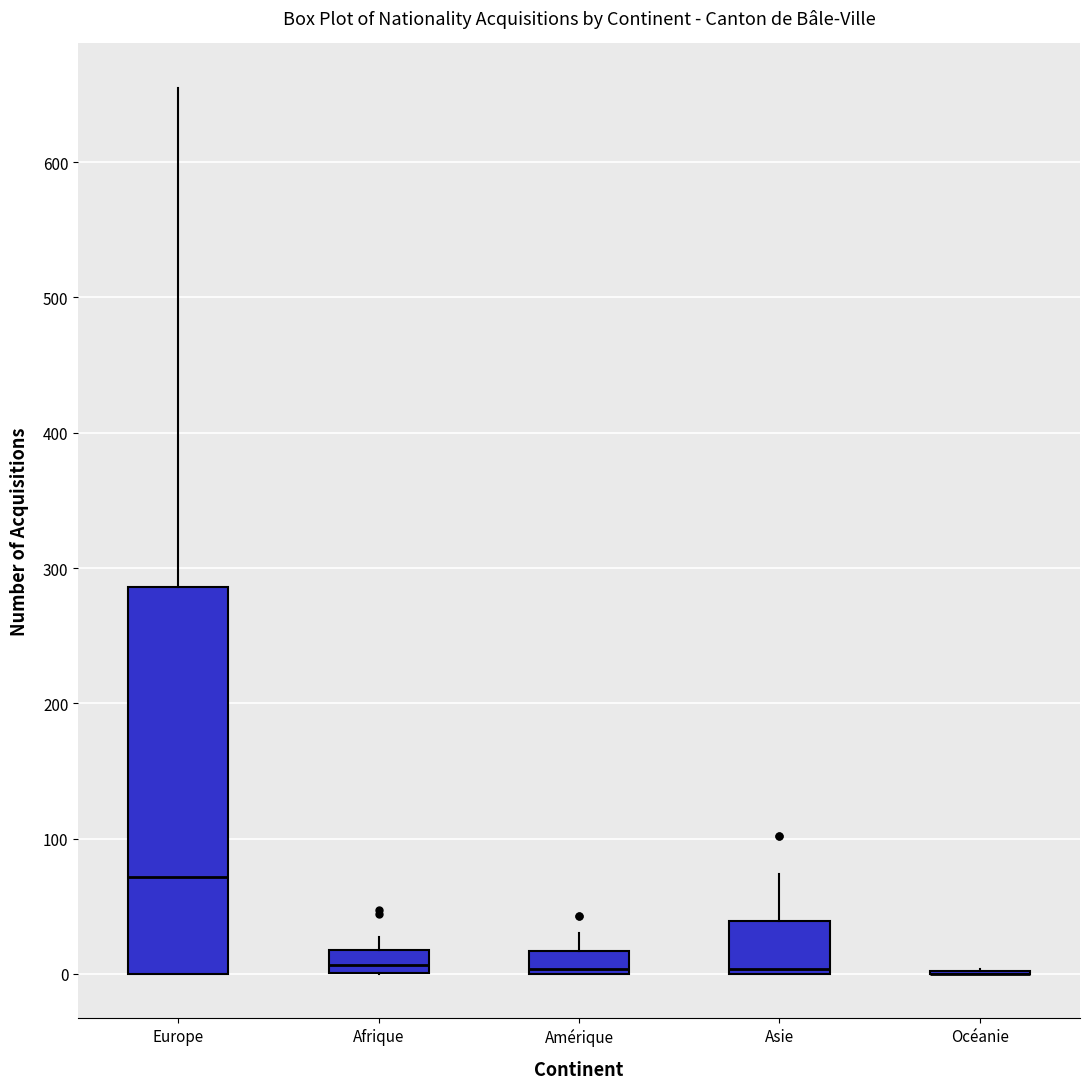

Where is the lower edge of the box for Amérique on the y-axis? The values are not printed on the chart, so give them approximately, as read against the axis.

0